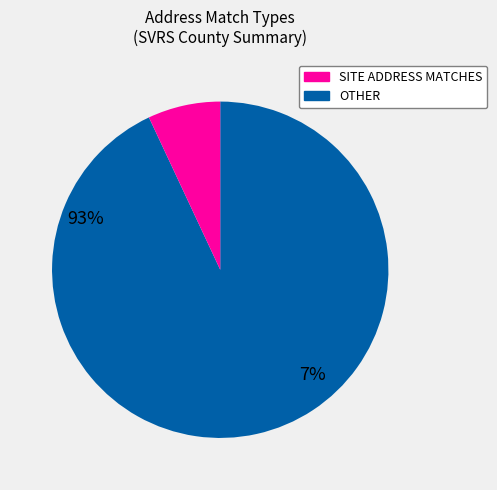

Rank the categories by value from highest to lowest.

SITE ADDRESS MATCHES, OTHER